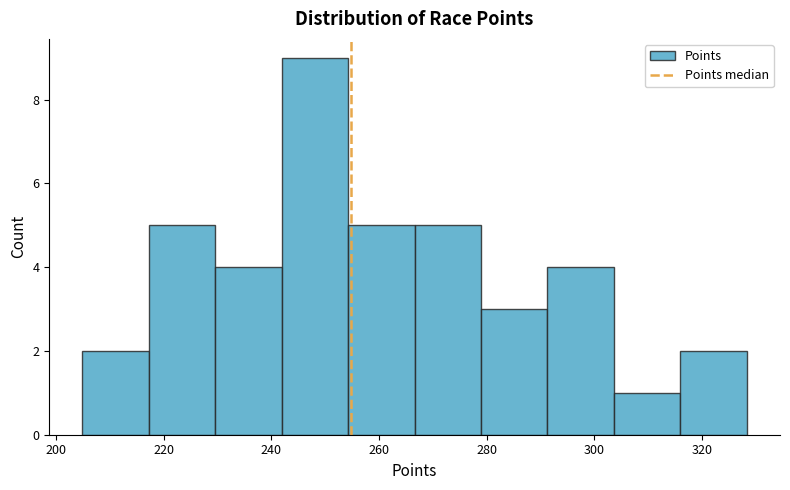

Reading left to right, list every bar in this chart as the range it spans on the x-axis followed by its height. Neither the bar edges nor the heights are printed on the chart, so give them approximately, as read against the axes.

204 to 218: 2
218 to 230: 5
230 to 242: 4
242 to 254: 9
254 to 266: 5
266 to 278: 5
278 to 292: 3
292 to 304: 4
304 to 316: 1
316 to 328: 2